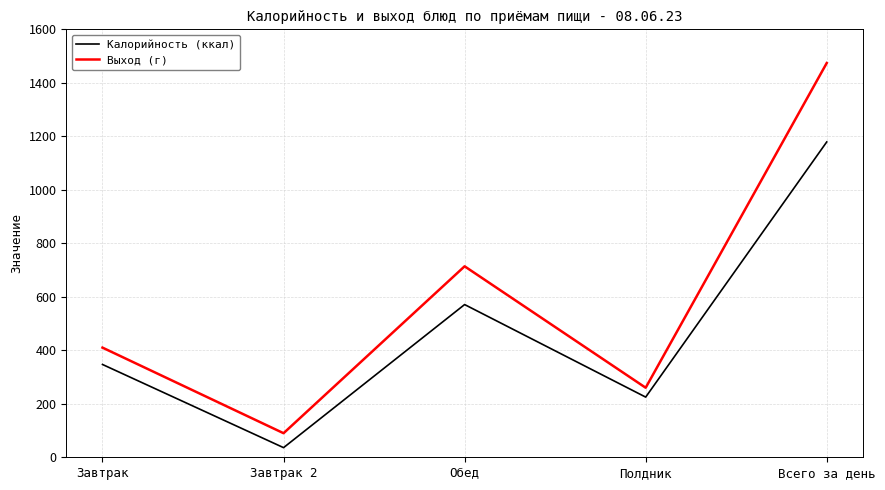

In Выход (г), how many points are lower than both neighbors (excluding endpoints)?

2